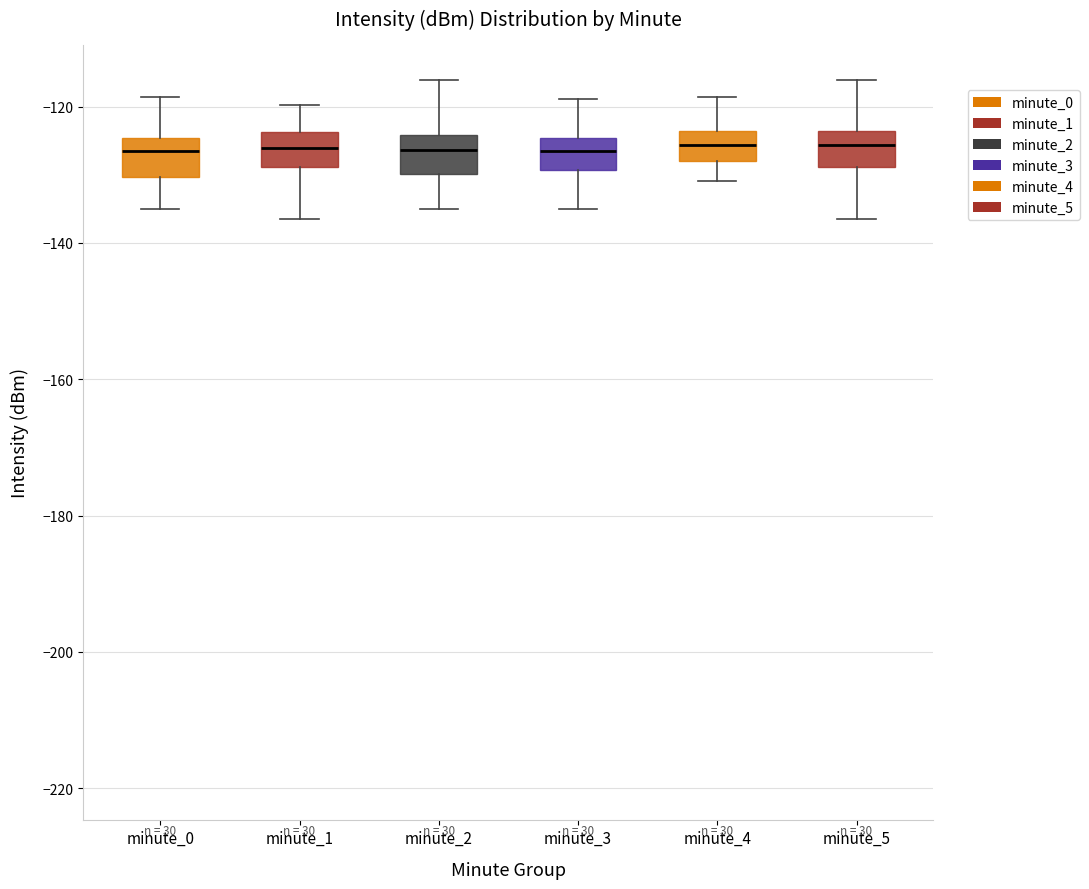

Reading left to right, transcribe this box plot: for each box, give where its median line is, the range the box spans, and where its two whiskers end, as read against the y-axis. The values are not printed on the chart, so give them approximately, as read against the axis.

minute_0: median -126, box -130 to -124, whiskers -136 to -118
minute_1: median -126, box -128 to -124, whiskers -136 to -120
minute_2: median -126, box -130 to -124, whiskers -136 to -116
minute_3: median -126, box -130 to -124, whiskers -136 to -118
minute_4: median -126, box -128 to -124, whiskers -130 to -118
minute_5: median -126, box -128 to -124, whiskers -136 to -116